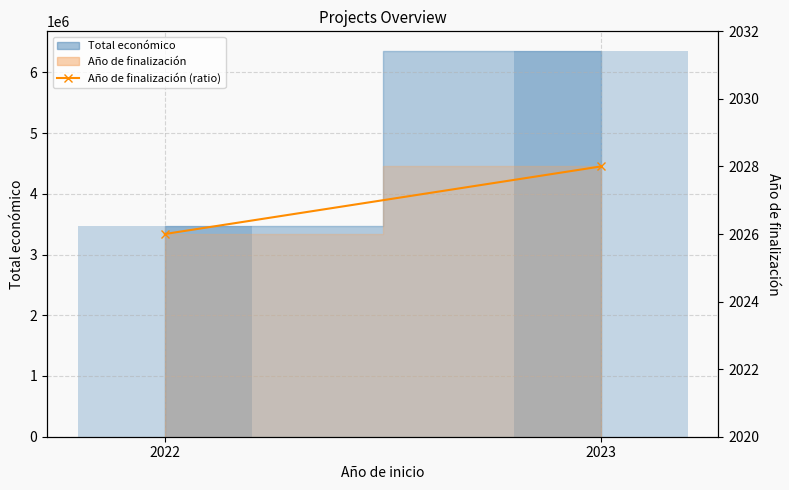

Are the bars horizontal?

No